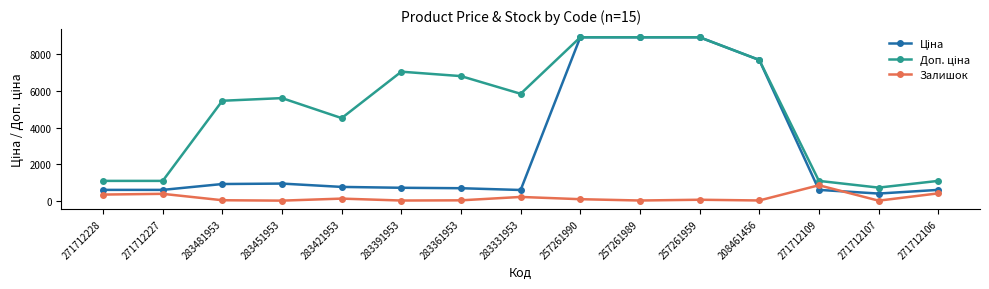

What is the total value across all series at 271712106?

2071.6